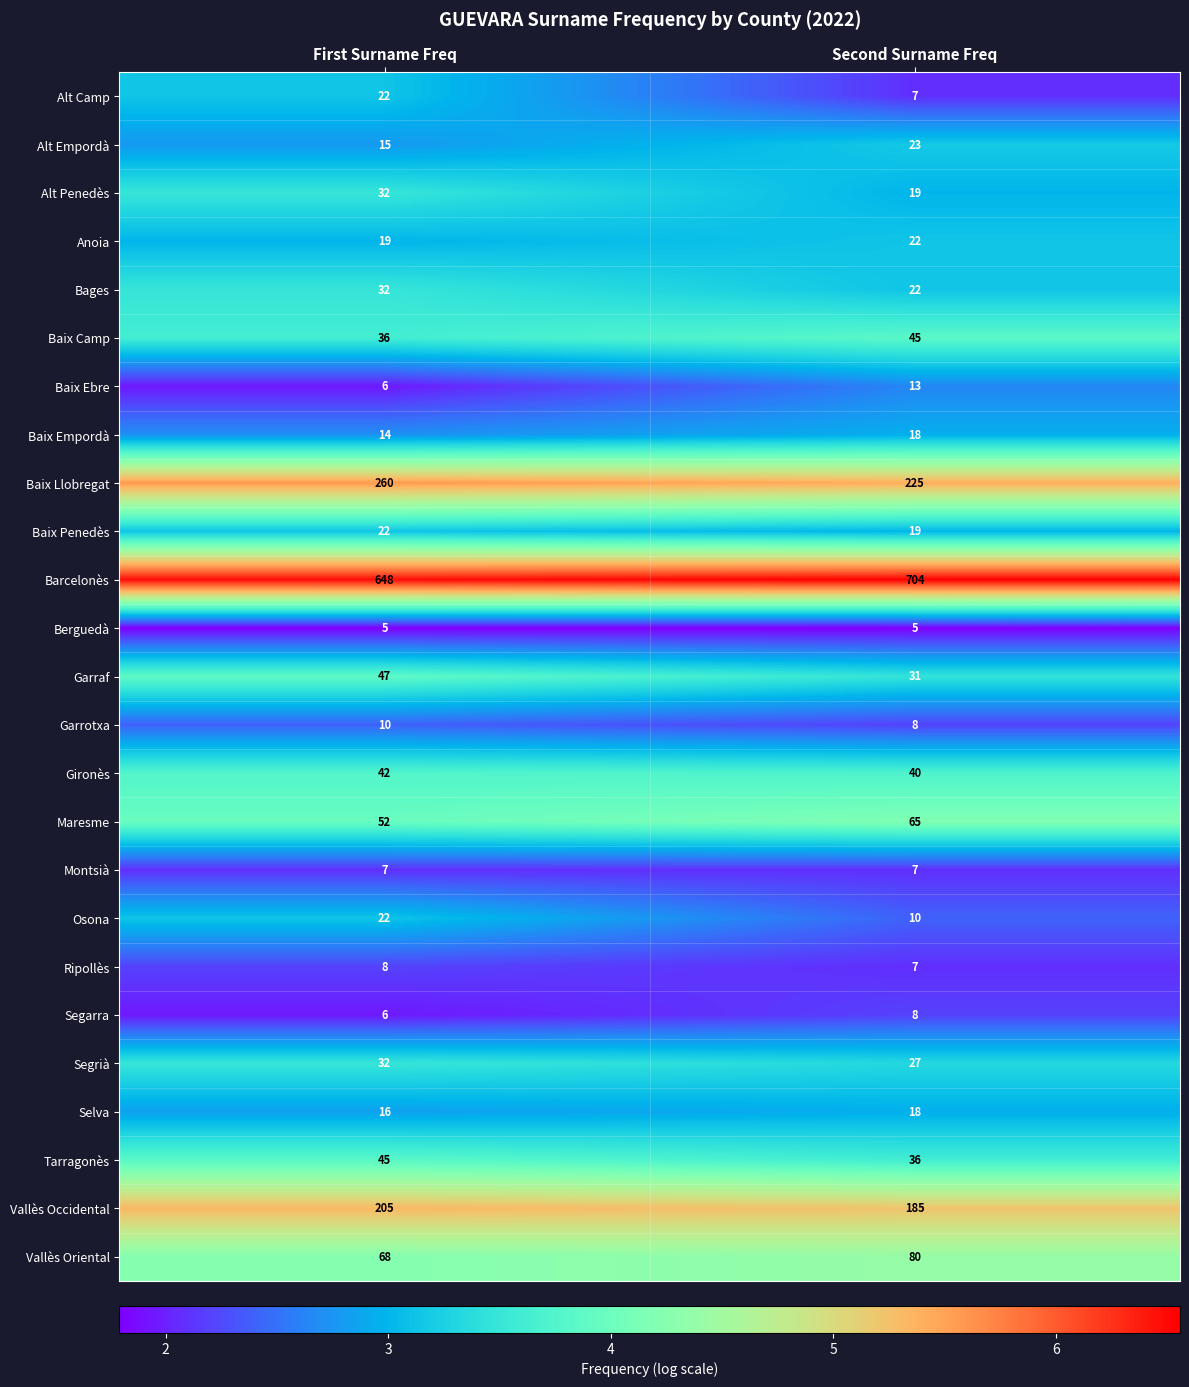

At which label is Vallès Oriental closest to 74?

First Surname Freq